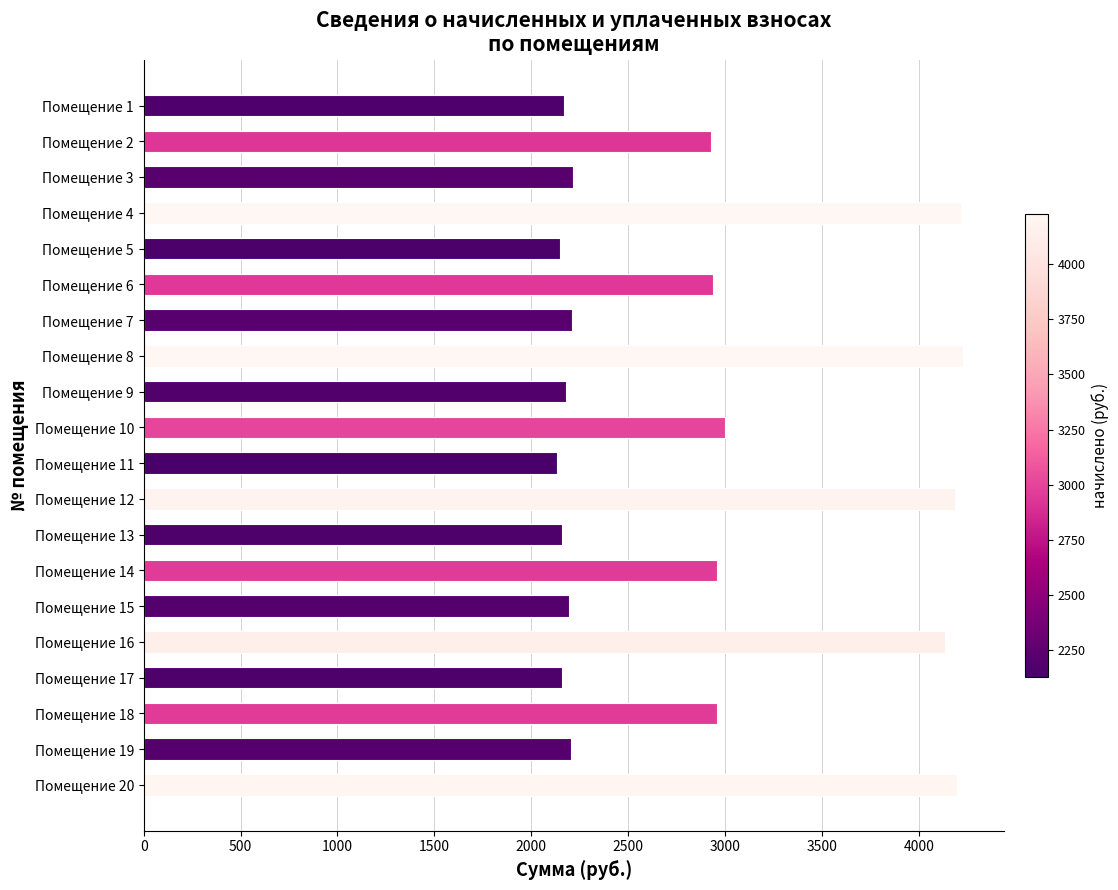

What is the smallest value displayed?

2131.3